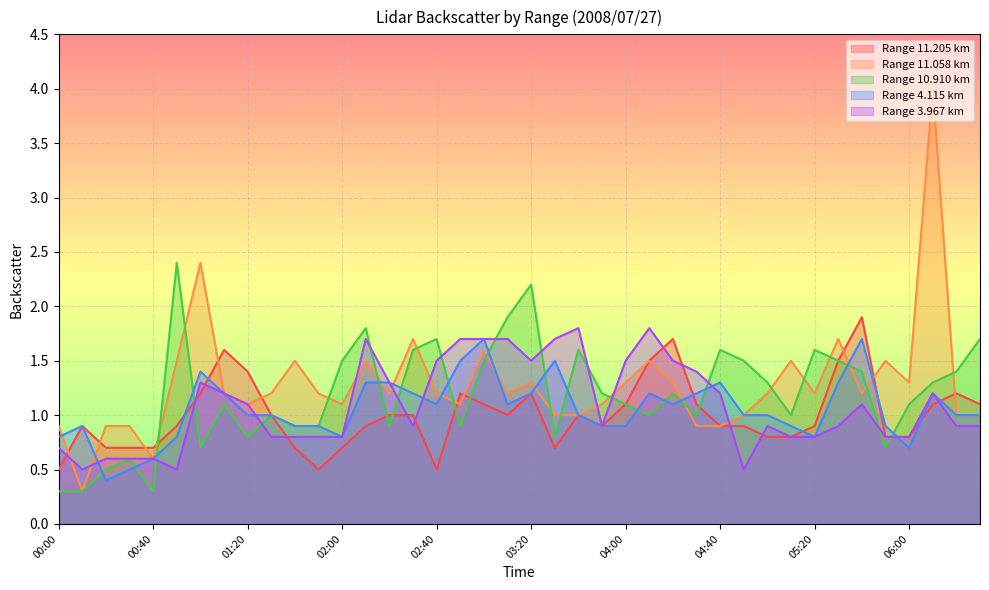

How many lines are shown in the chart?

5